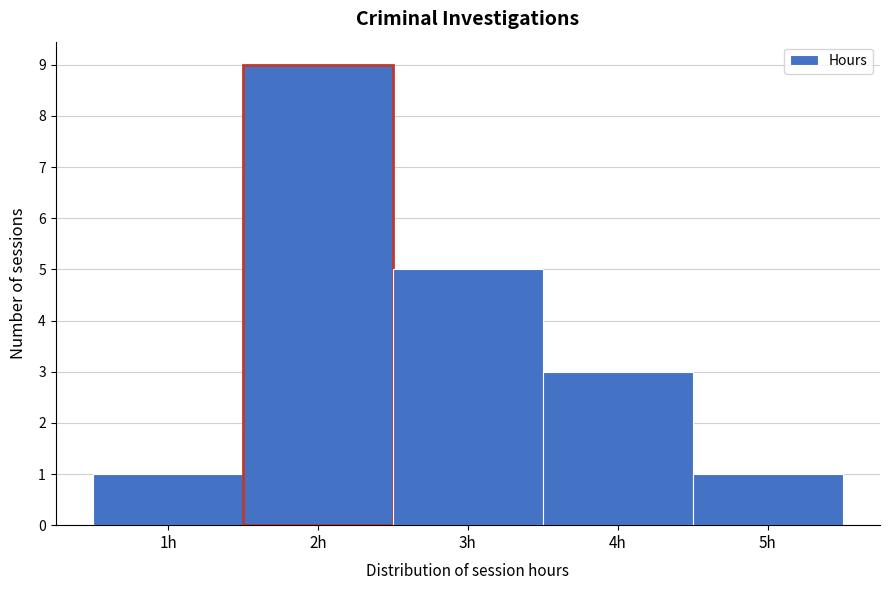

Reading right to left, extract all data points from this chart.

1	3	5	9	1